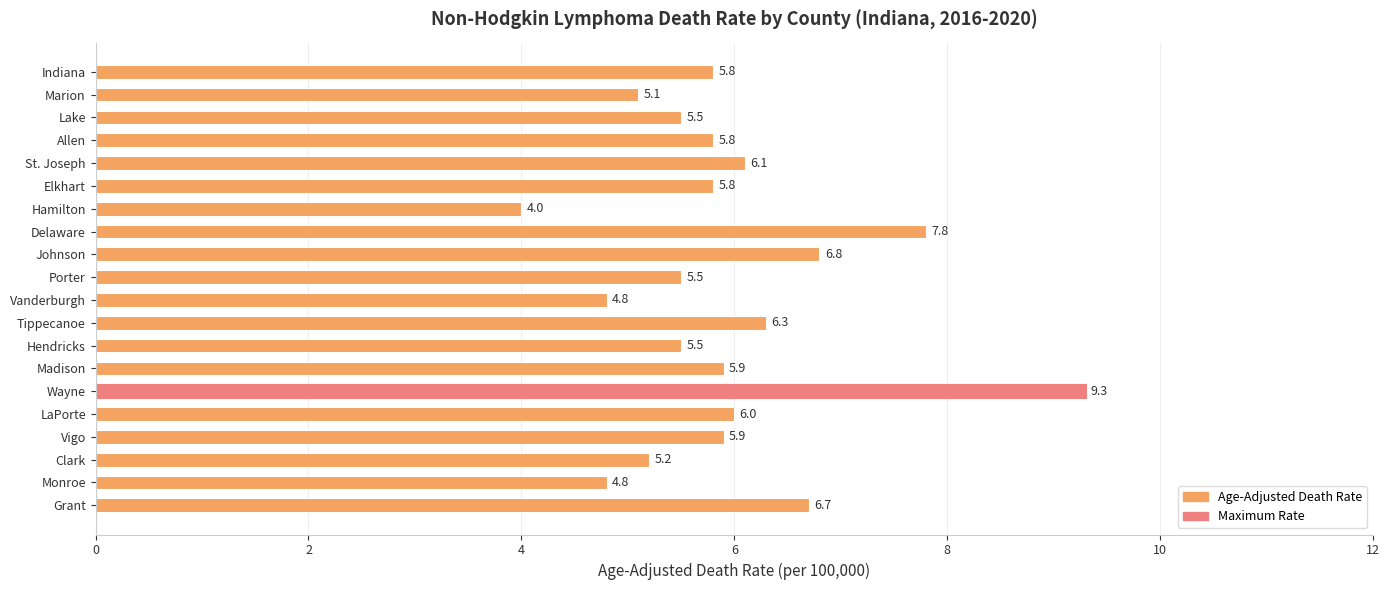

Which category has the lowest value across all series?

Hamilton